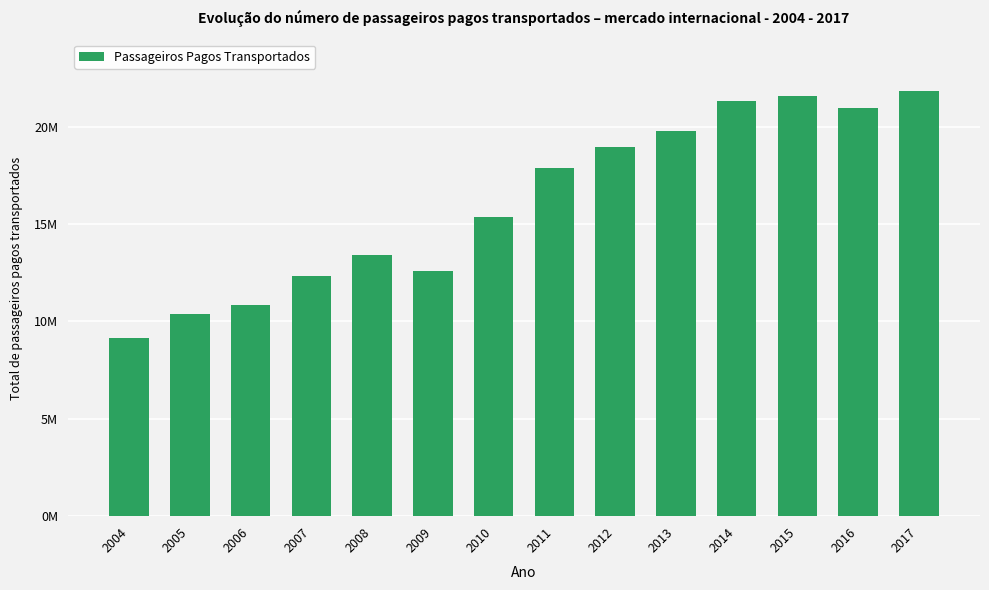

Does the chart contain any negative values?

No